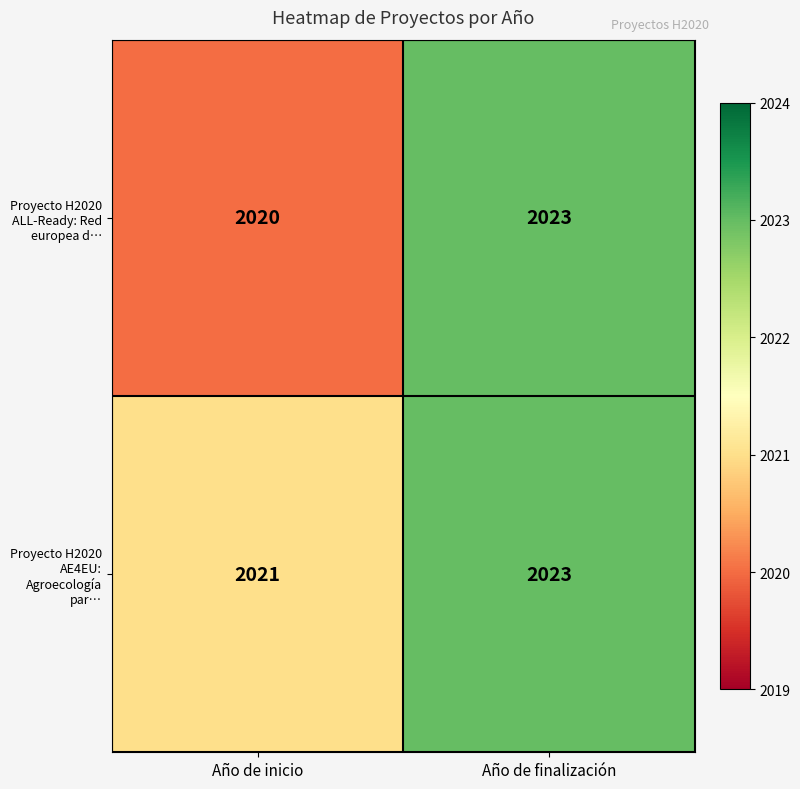

At which label is Proyecto H2020 ALL-Ready: Red europea d… closest to 2021?

Año de inicio